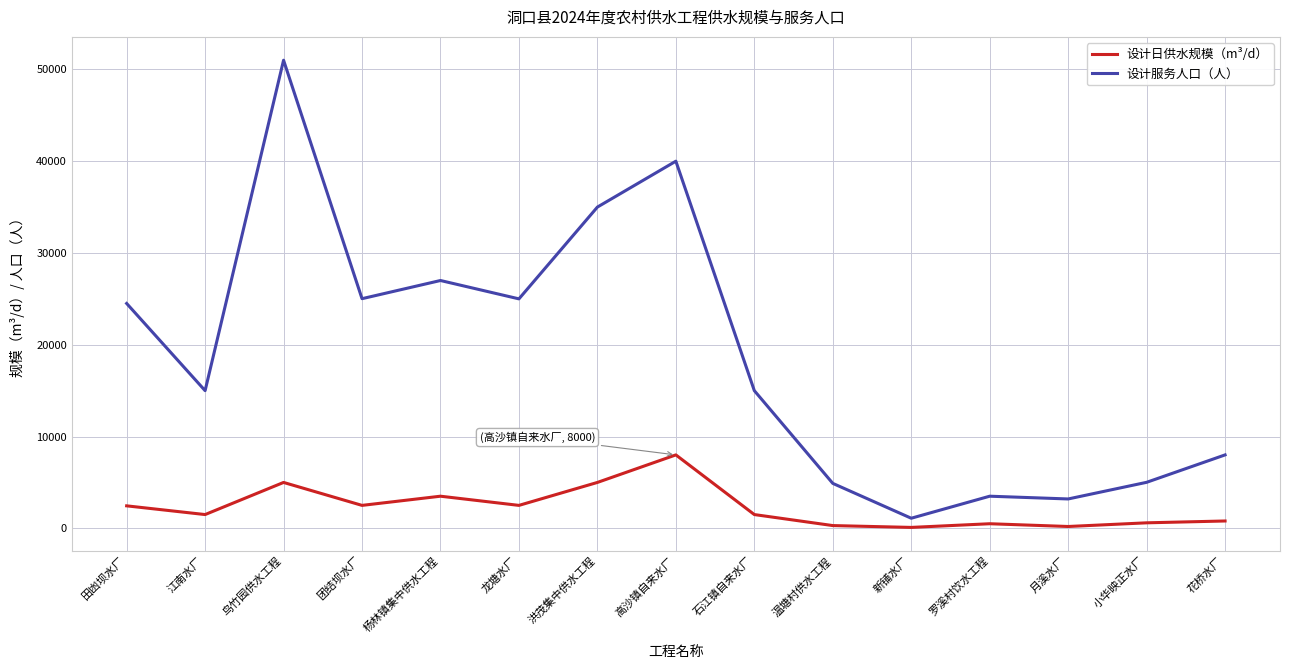

What is the sum of the 设计服务人口（人） values at 花桥水厂 and 月溪水厂?

11200